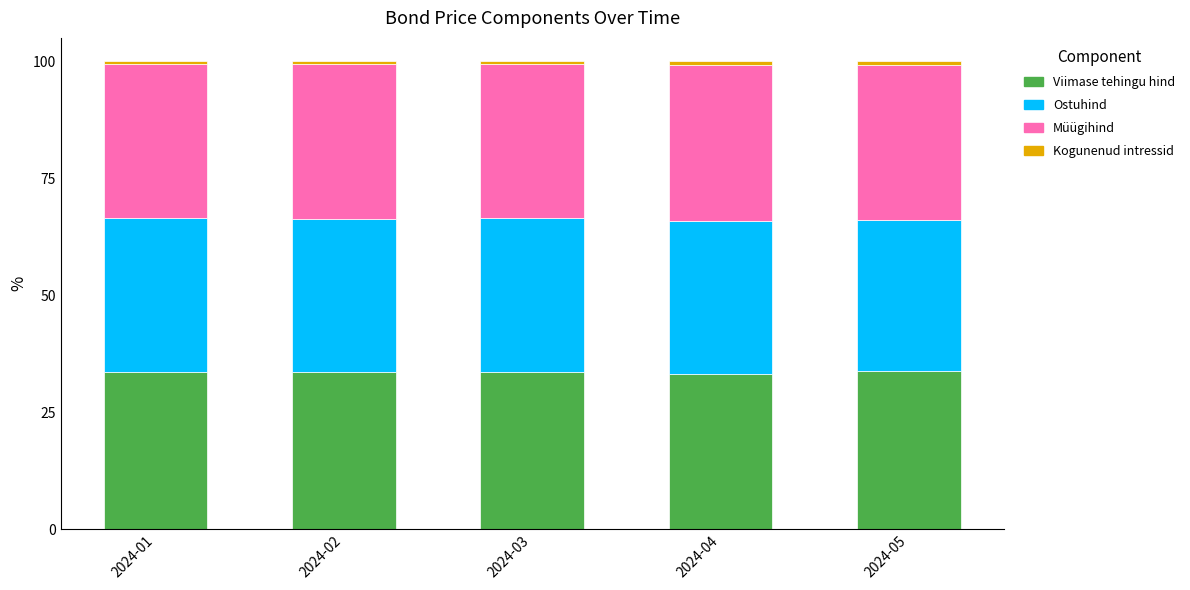

What is the maximum value for Viimase tehingu hind?

33.8